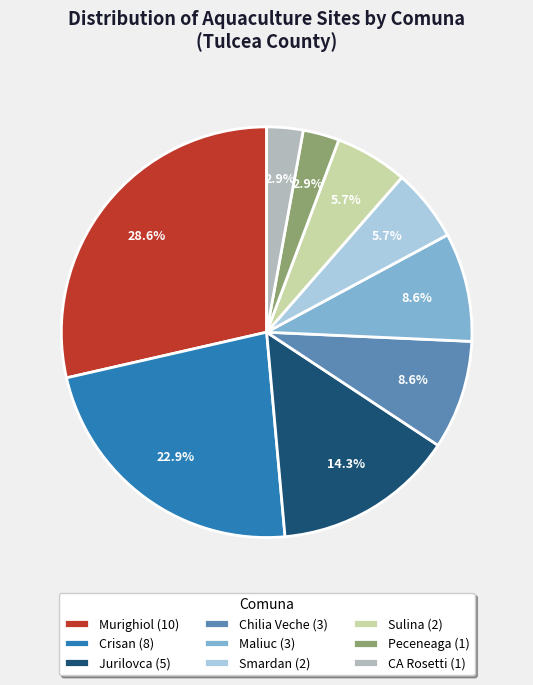

Is there any slice that represents more than half of the pie?

No